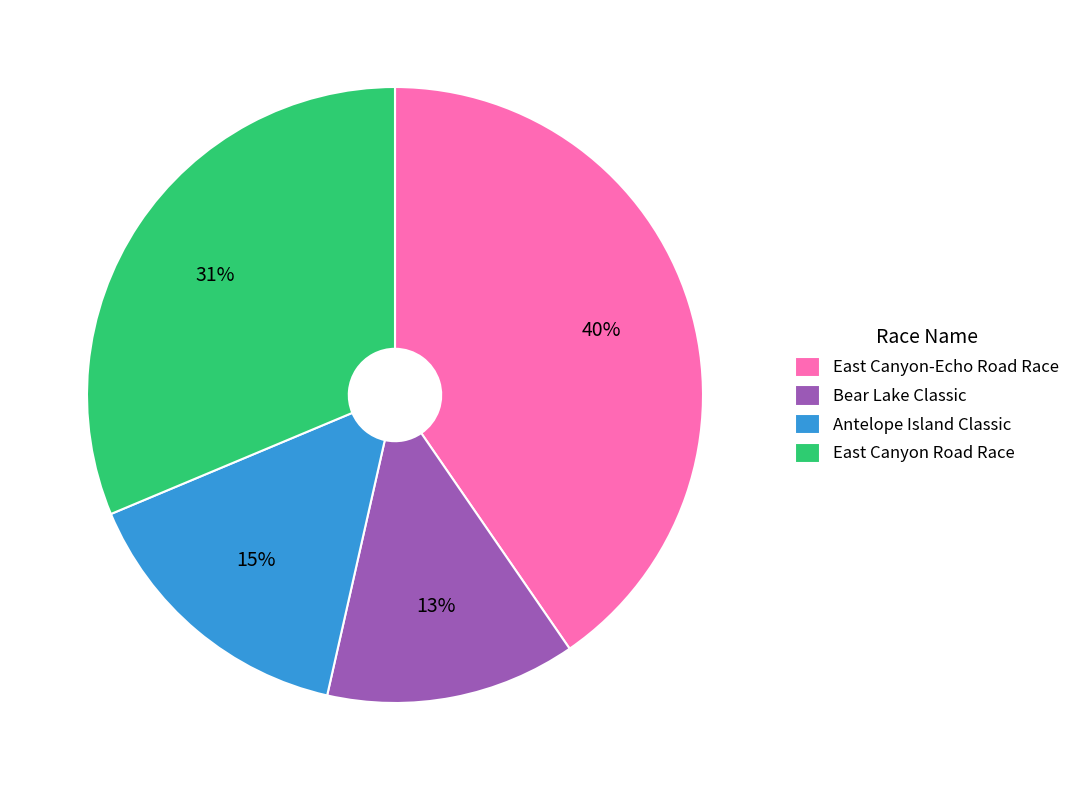

What percentage is the Antelope Island Classic slice, to the nearest percent?

15%